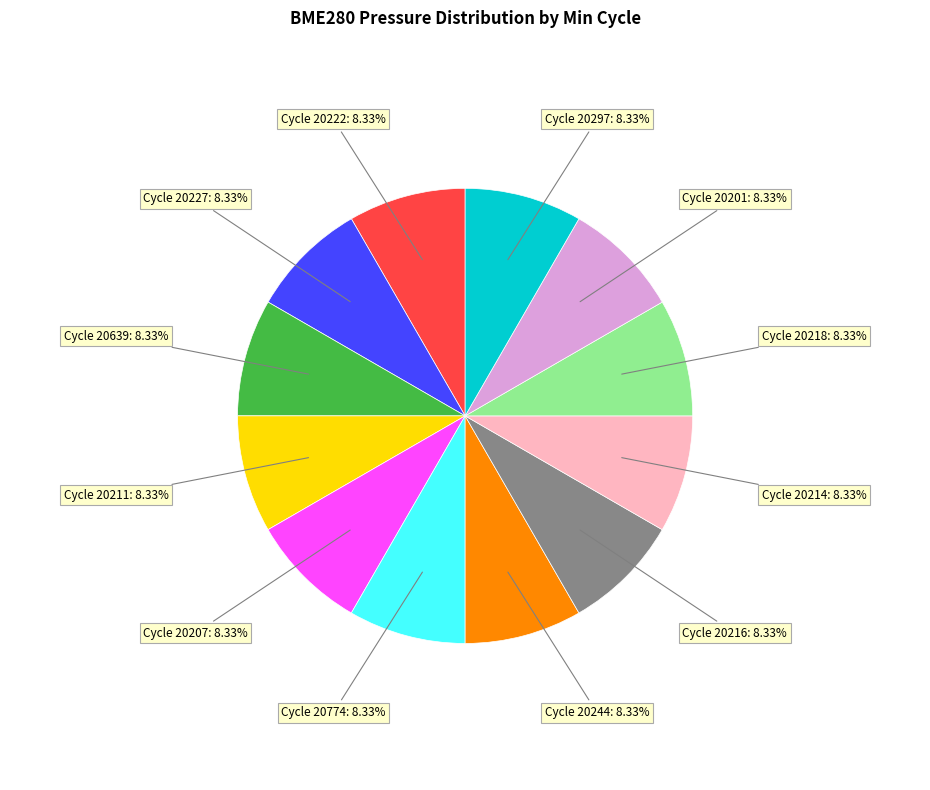

Count the number of slices in the pie.

12